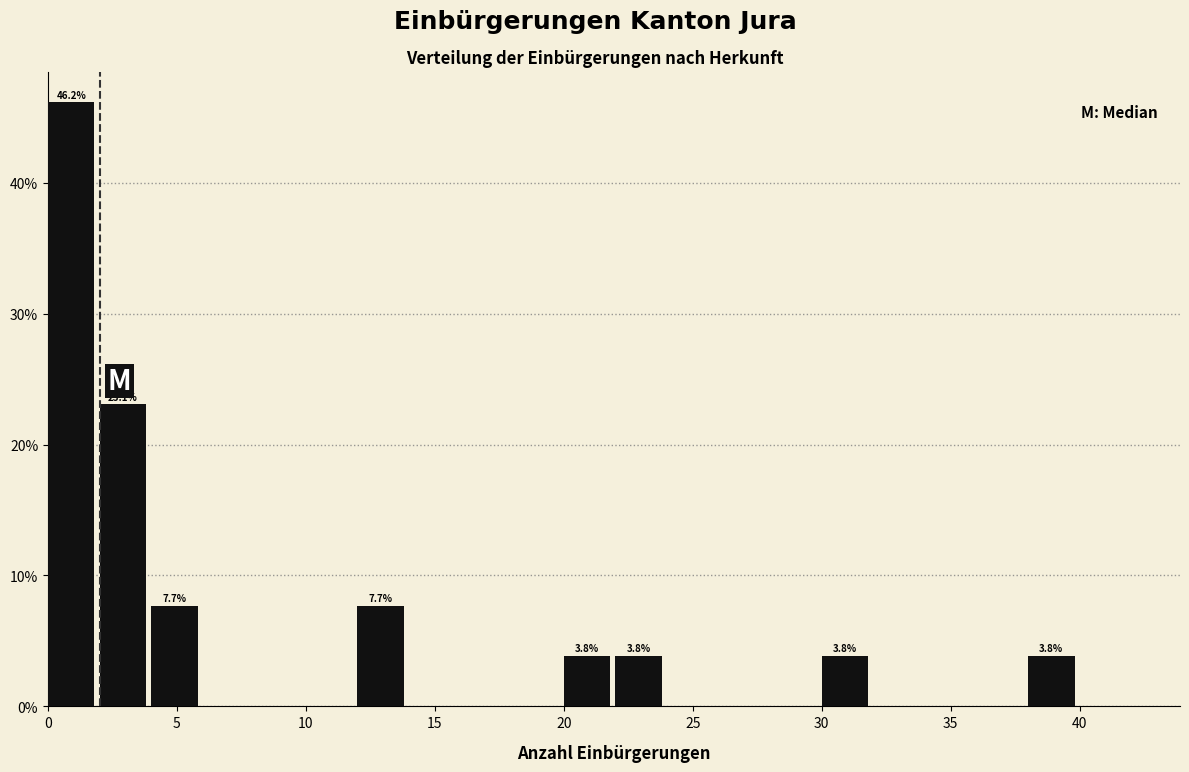

Which range on the x-axis has the tallest bar?

0 to 2